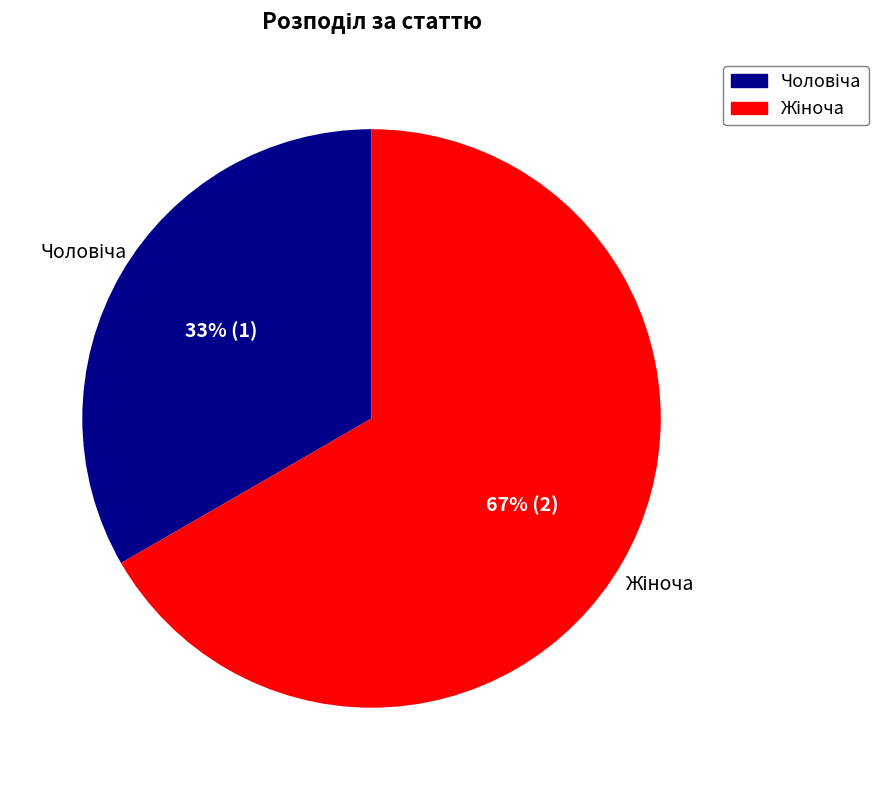

Is there any slice that represents more than half of the pie?

Yes